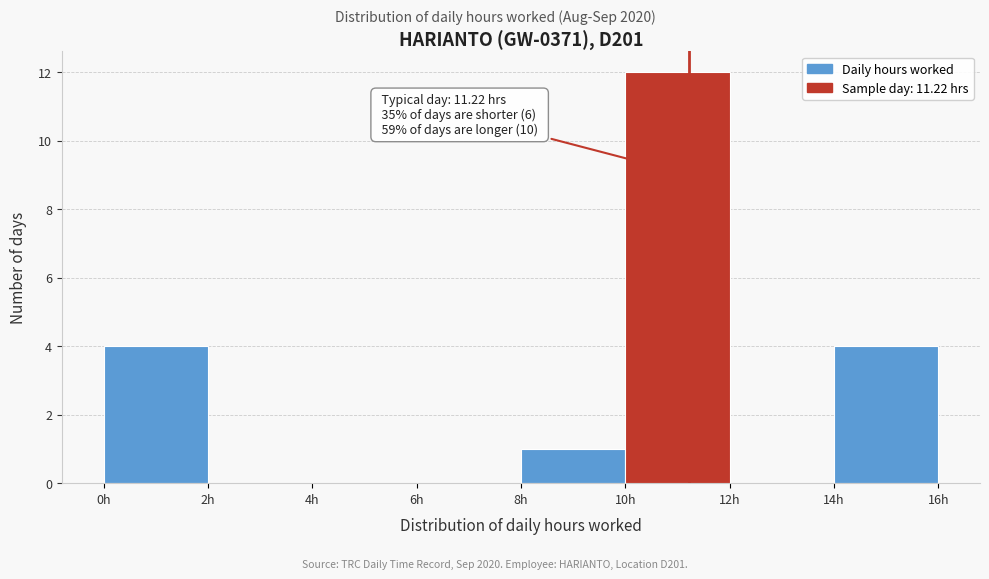

Which range on the x-axis has the tallest bar?

10 to 12